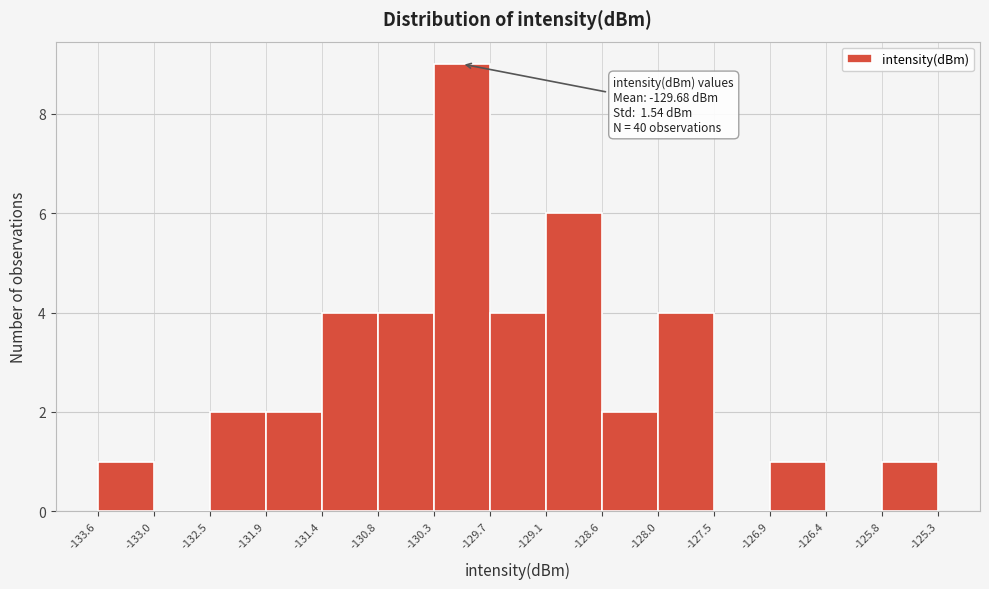

Over which range of the x-axis is the bar tallest?

-130.3 to -129.7